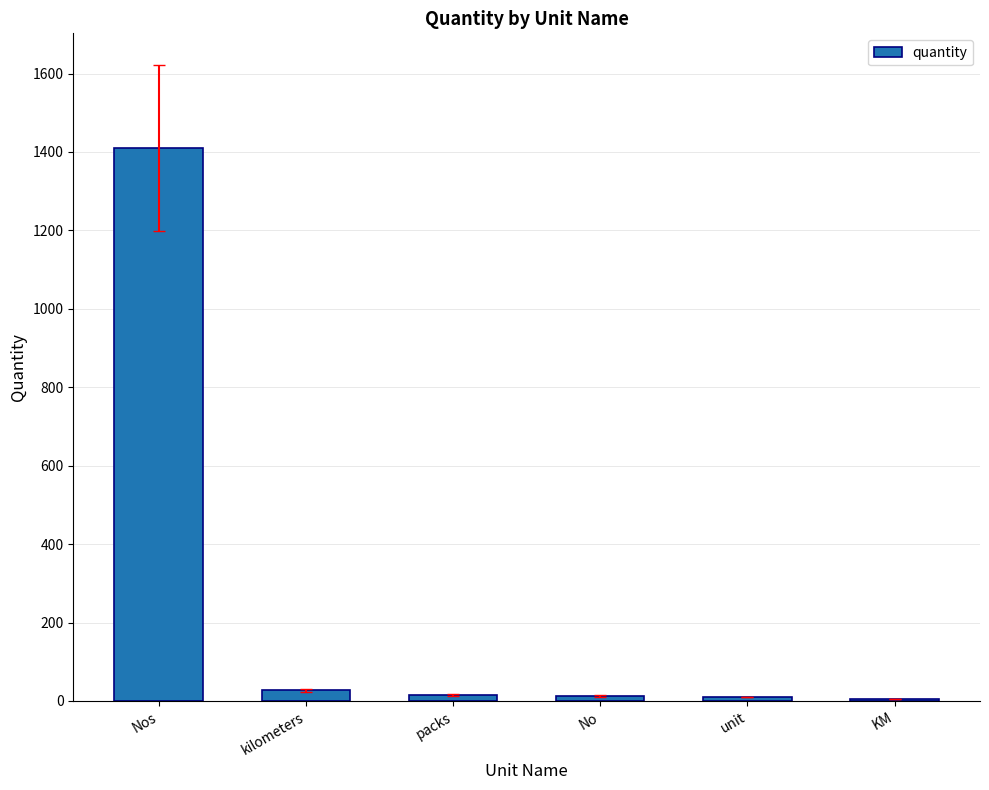

What is the sum of all values?

1478.4